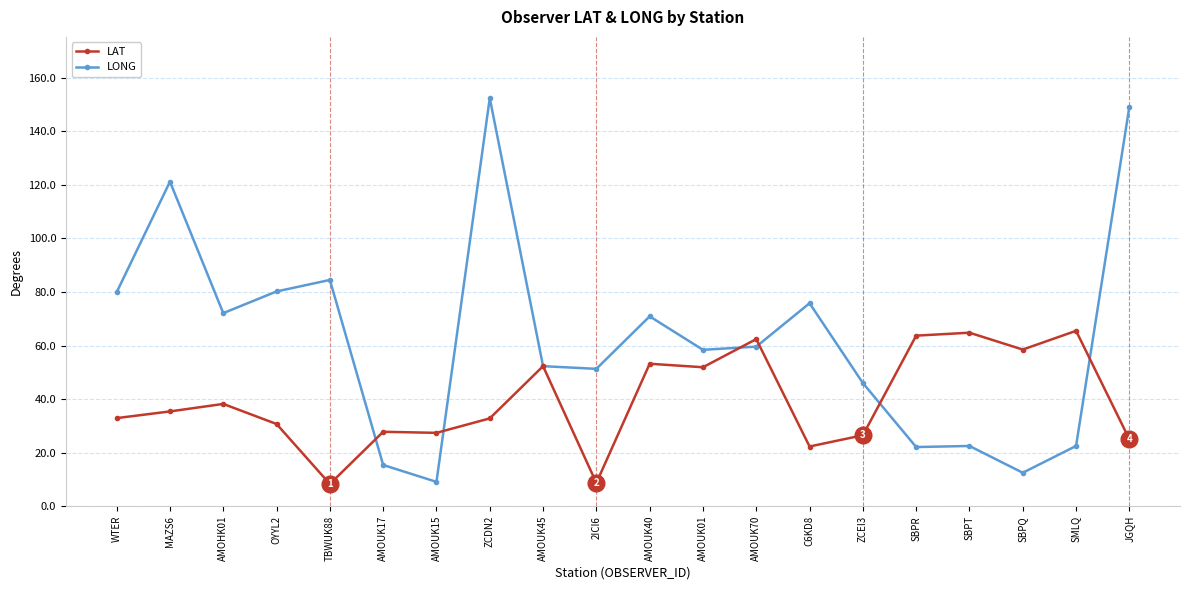

The value of LONG at WTER is 79.9. True or false?

True